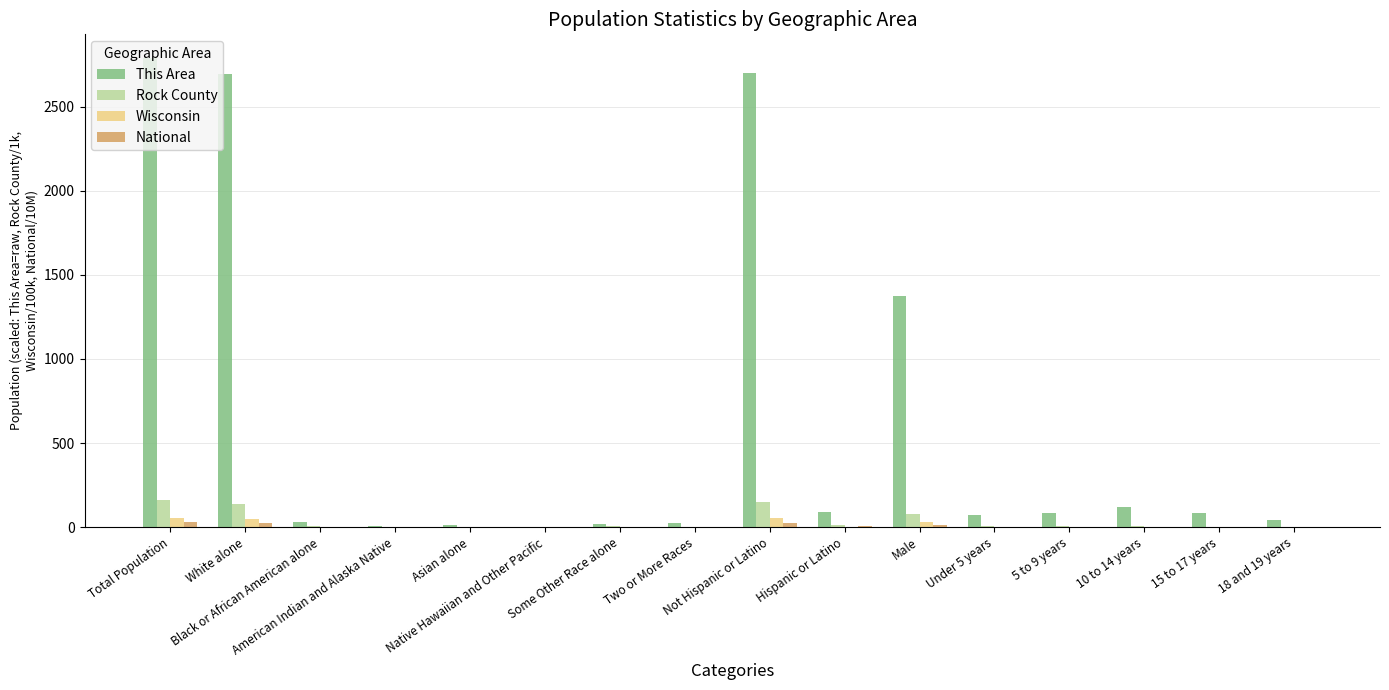

At which category is the sum across all series the highest?

Total Population